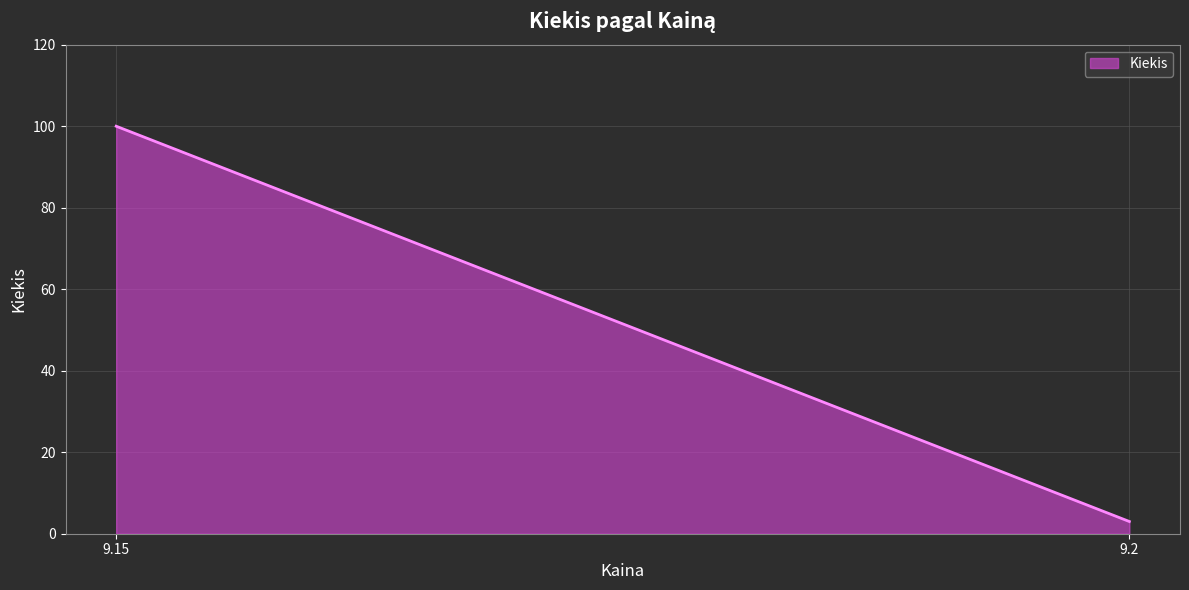

Reading right to left, transcribe all the data shown in this chart.

9.2=3	9.15=100